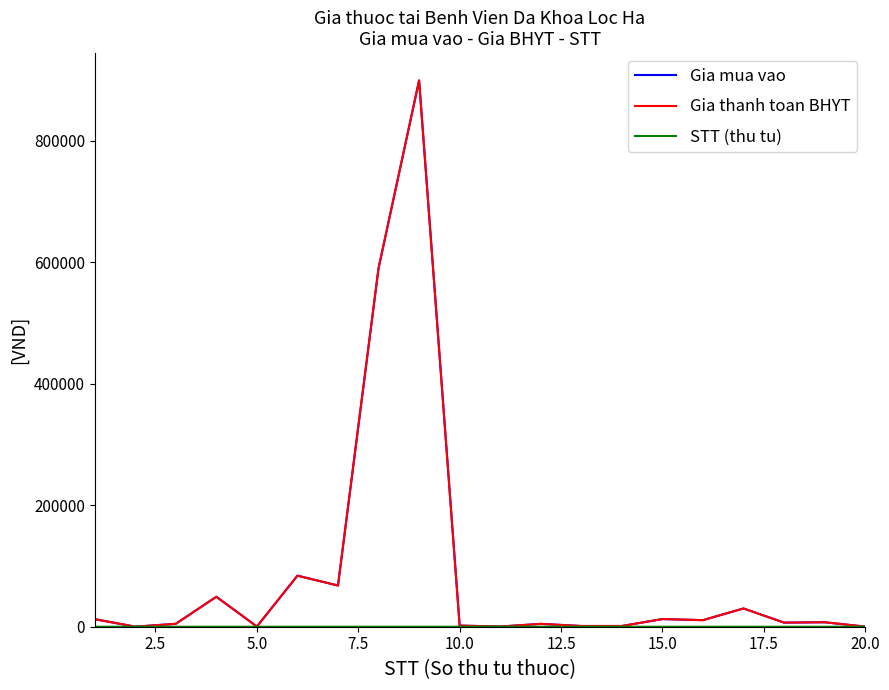

What is the maximum value shown in the chart?

899000.0